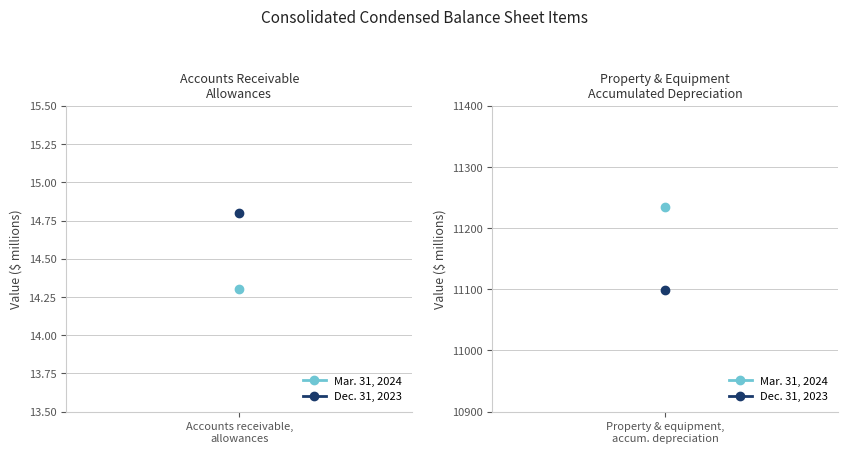

Is the value of Dec. 31, 2023 at Accounts receivable, allowances greater than the value of Mar. 31, 2024 at Accounts receivable, allowances?

Yes